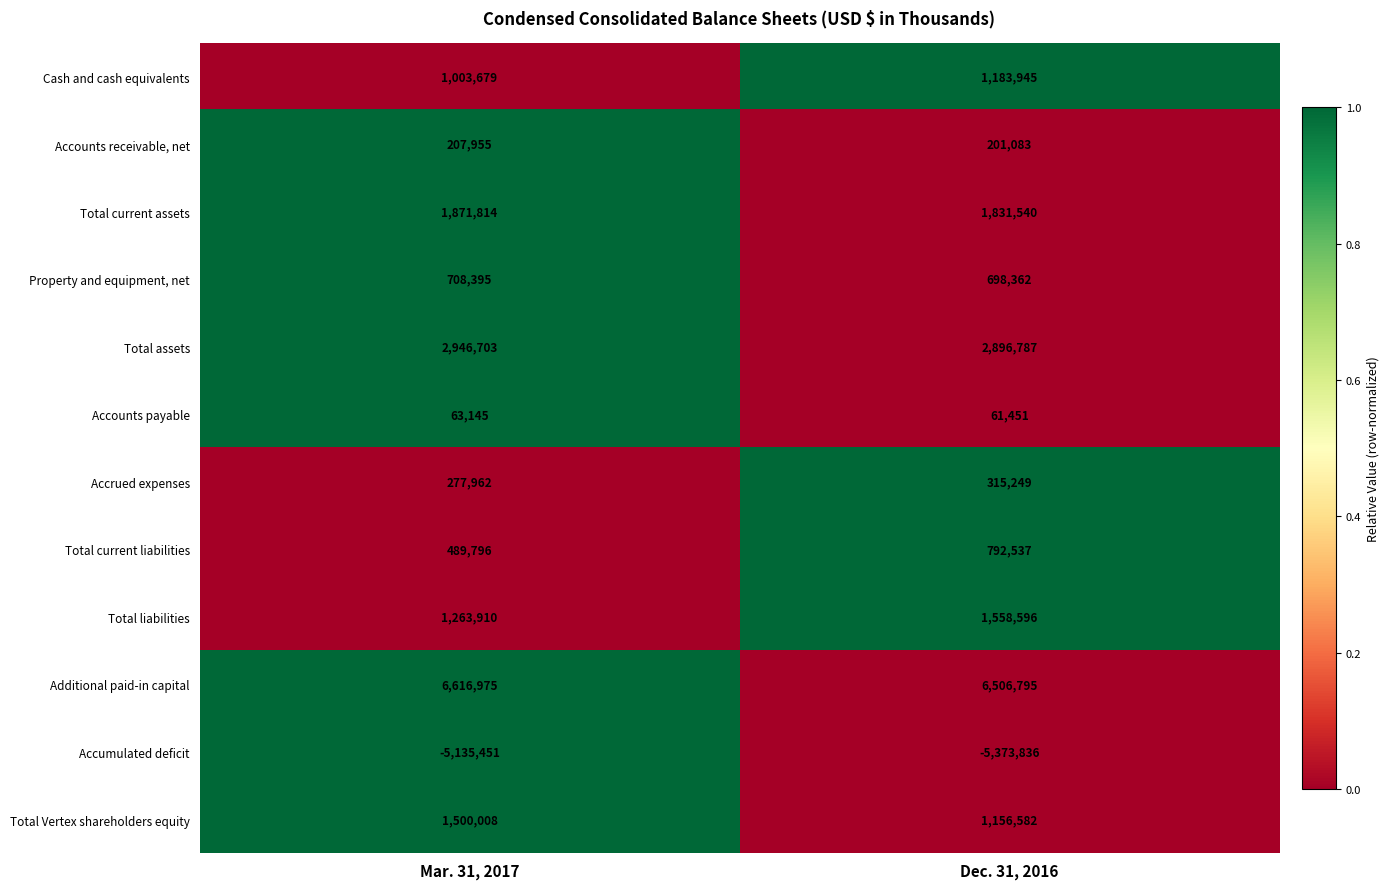

The value of Accounts receivable, net at Mar. 31, 2017 is 342309. True or false?

False